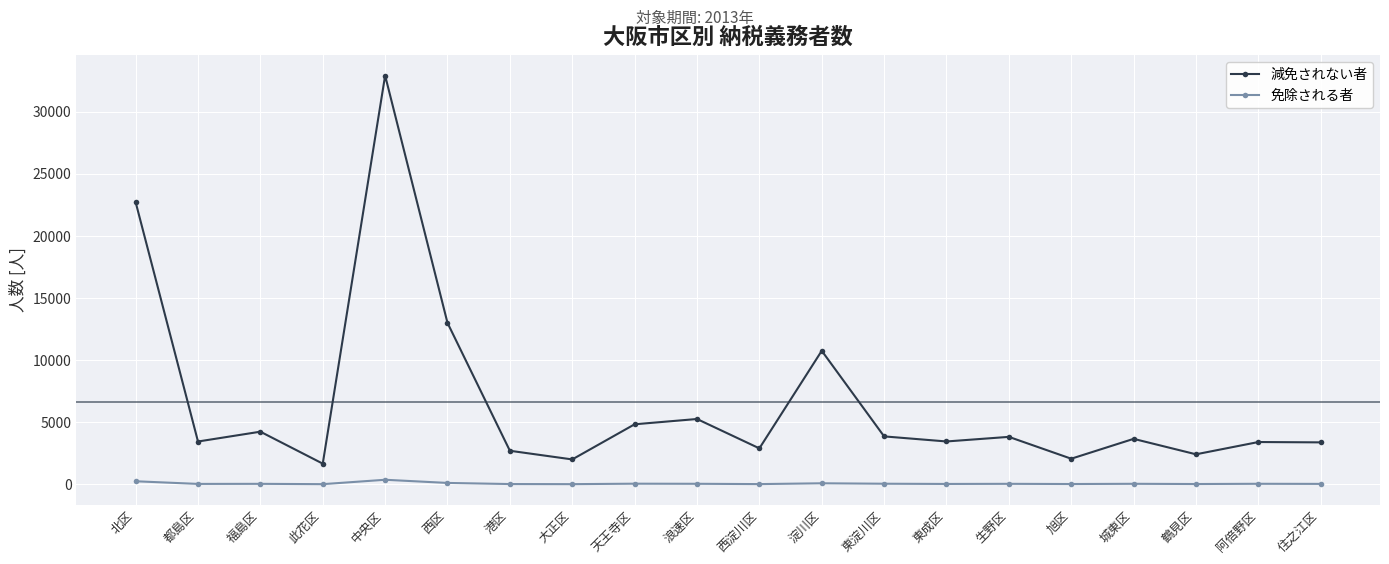

At how many categories does at least one series exceed 9191?

4